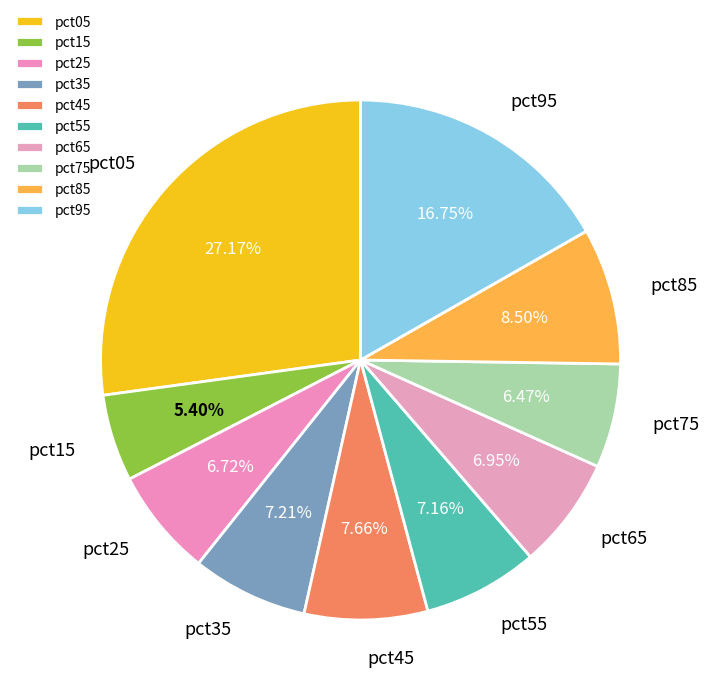

To the nearest percent, what is the combined percentage of pct75 and pct25?

13%